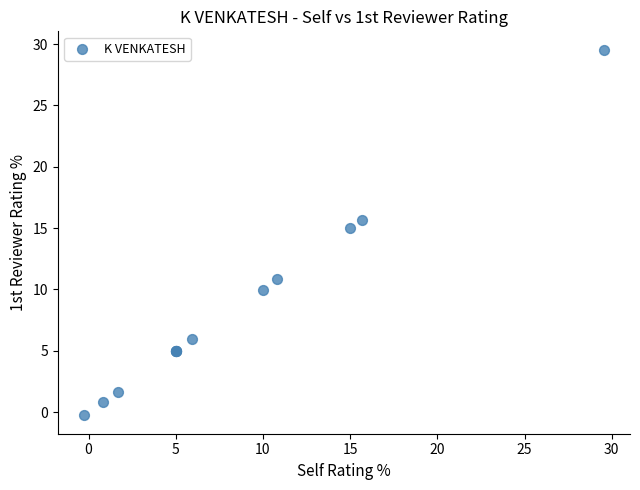

What Y value in the scatter plot is closest to 14?

15.0